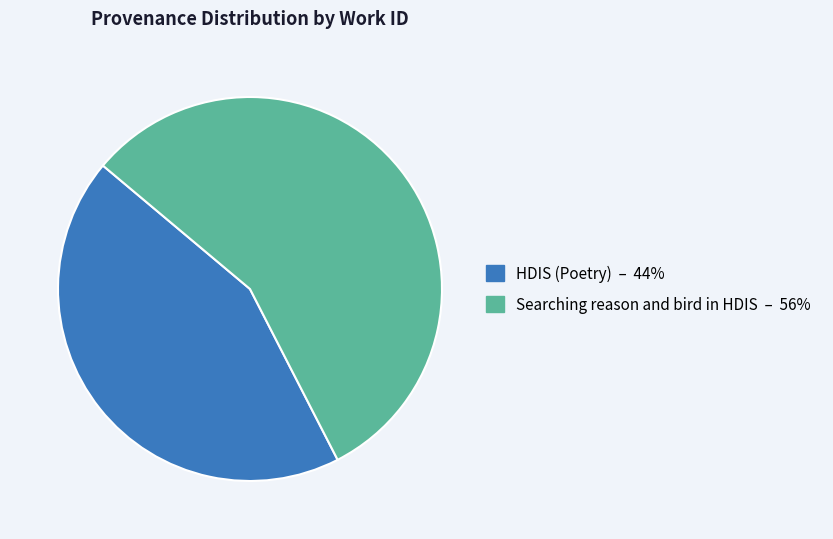

What is the largest slice in the pie chart?

Searching reason and bird in HDIS